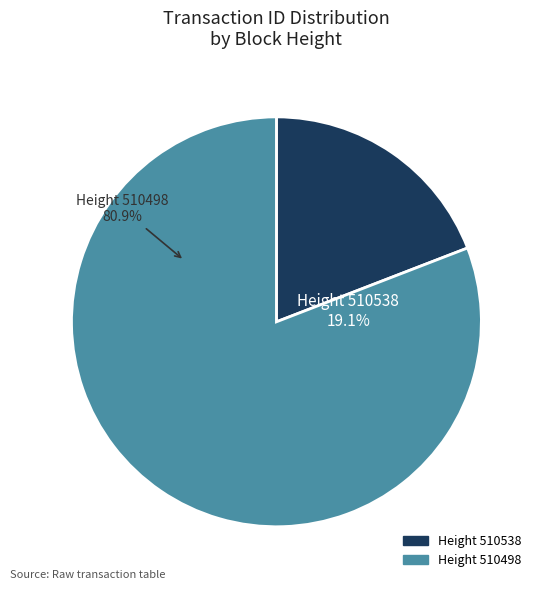

How many segments does this pie chart have?

2